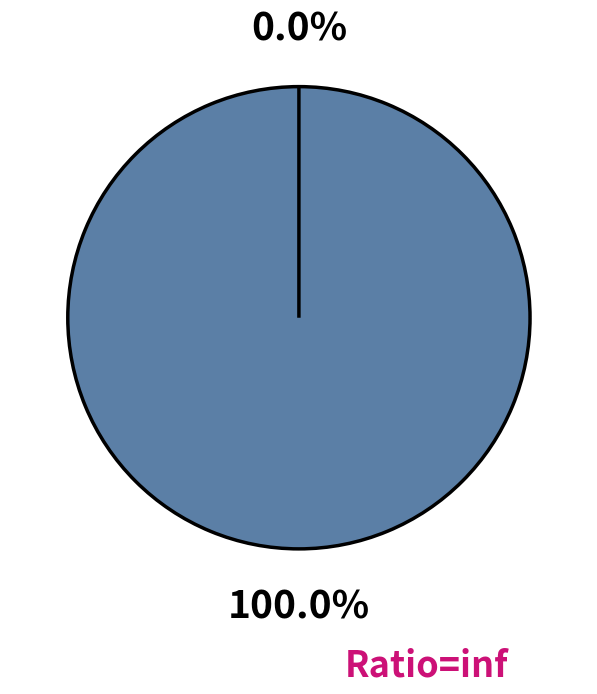

How many slices are in this pie chart?

2